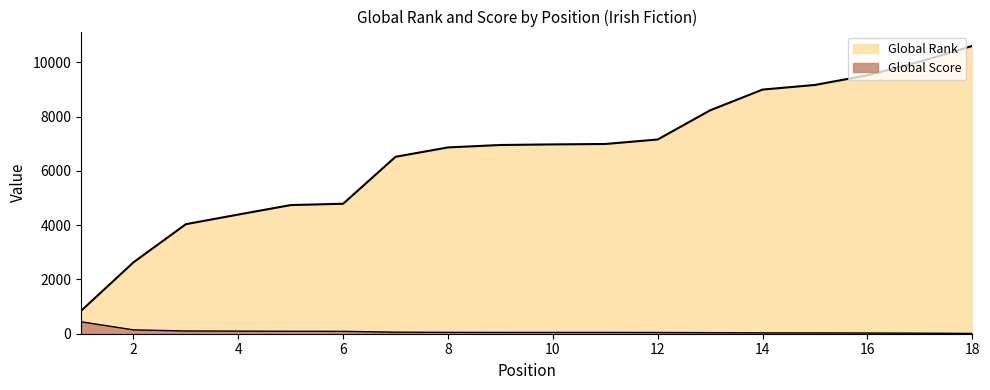

List the series in order of their peak value, highest first.

Global Rank, Global Score